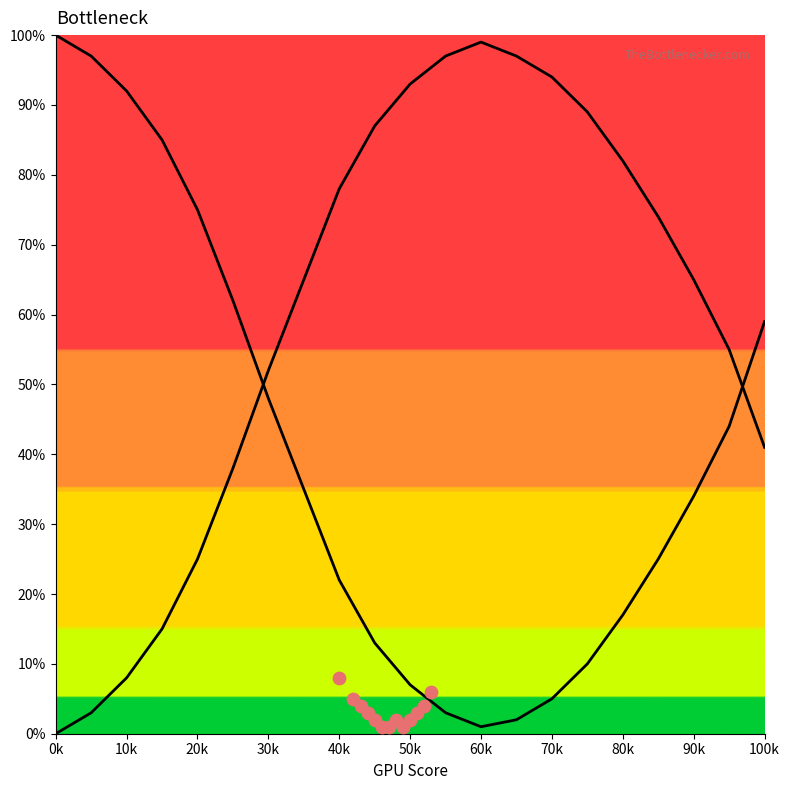

Which series reaches the minimum Y coordinate?

Curve 2